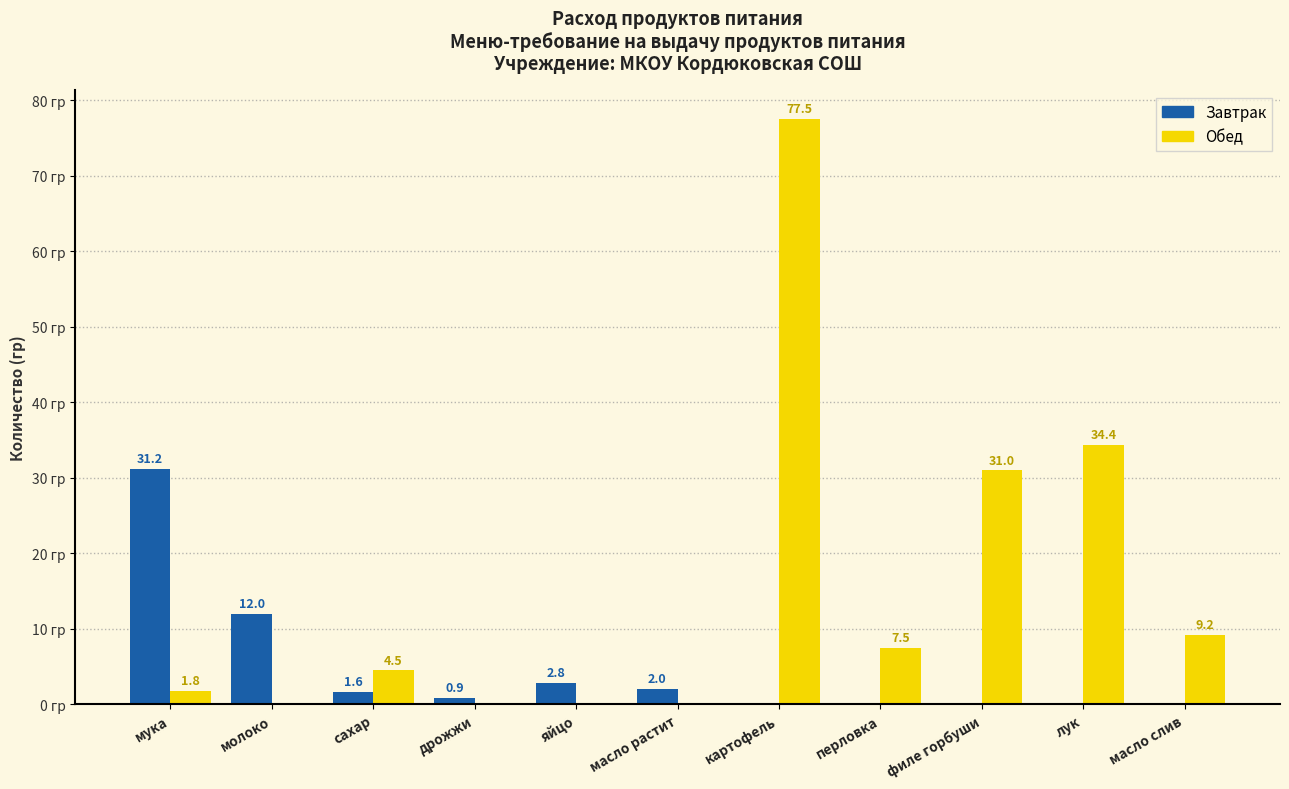

Where is Обед nearest to the value 38?

лук